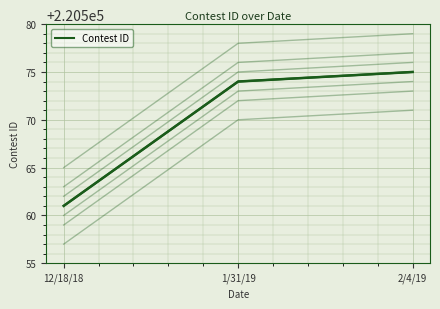

The value at 1/31/19 is 389074. True or false?

False